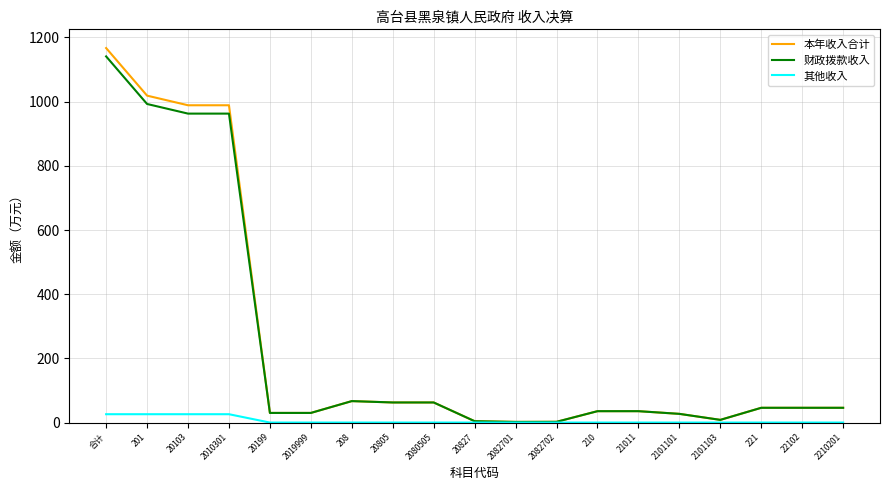

The value of 财政拨款收入 at 2101101 is 27.1. True or false?

True